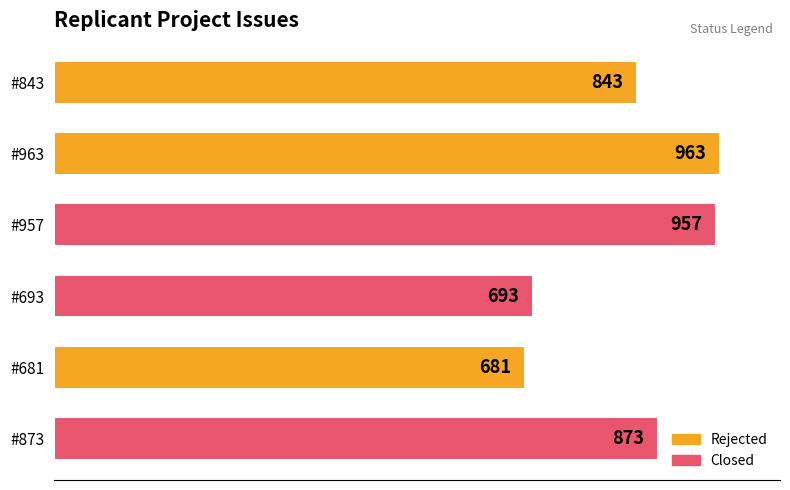

Reading top to bottom, extract all data points from this chart.

#843=843	#963=963	#957=957	#693=693	#681=681	#873=873